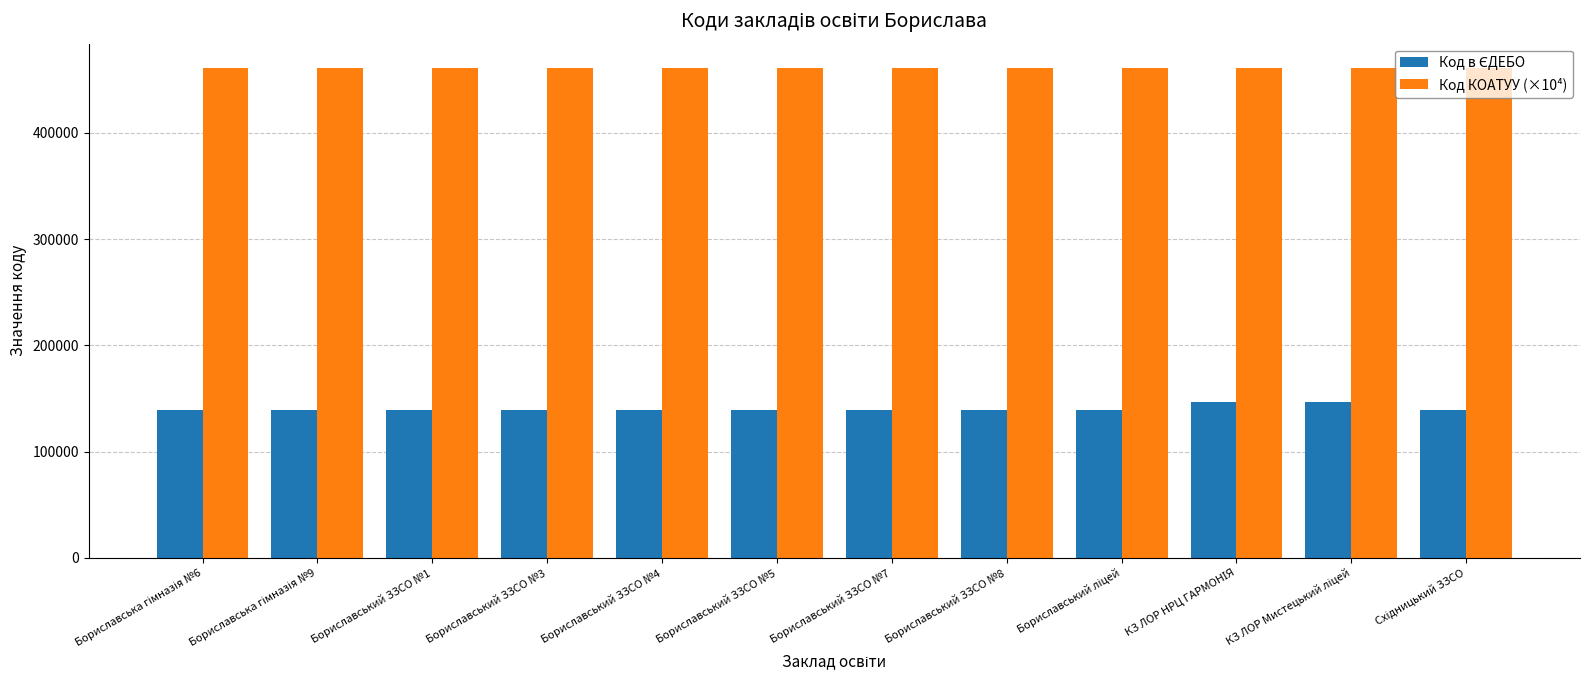

What is the label of the 8th bar from the right?

Бориславський ЗЗСО №4